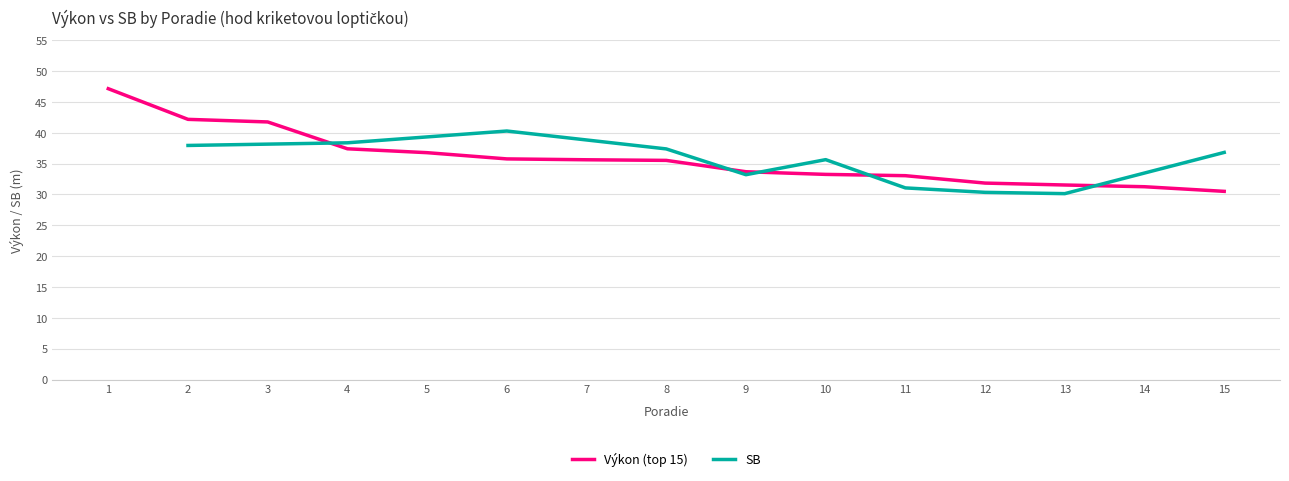

Is it true that the value at 9 is 33.7?

True